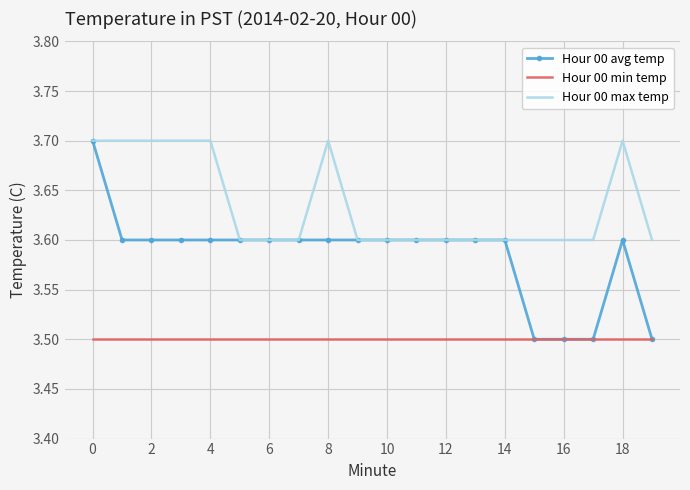

What is the smallest value displayed?

3.5